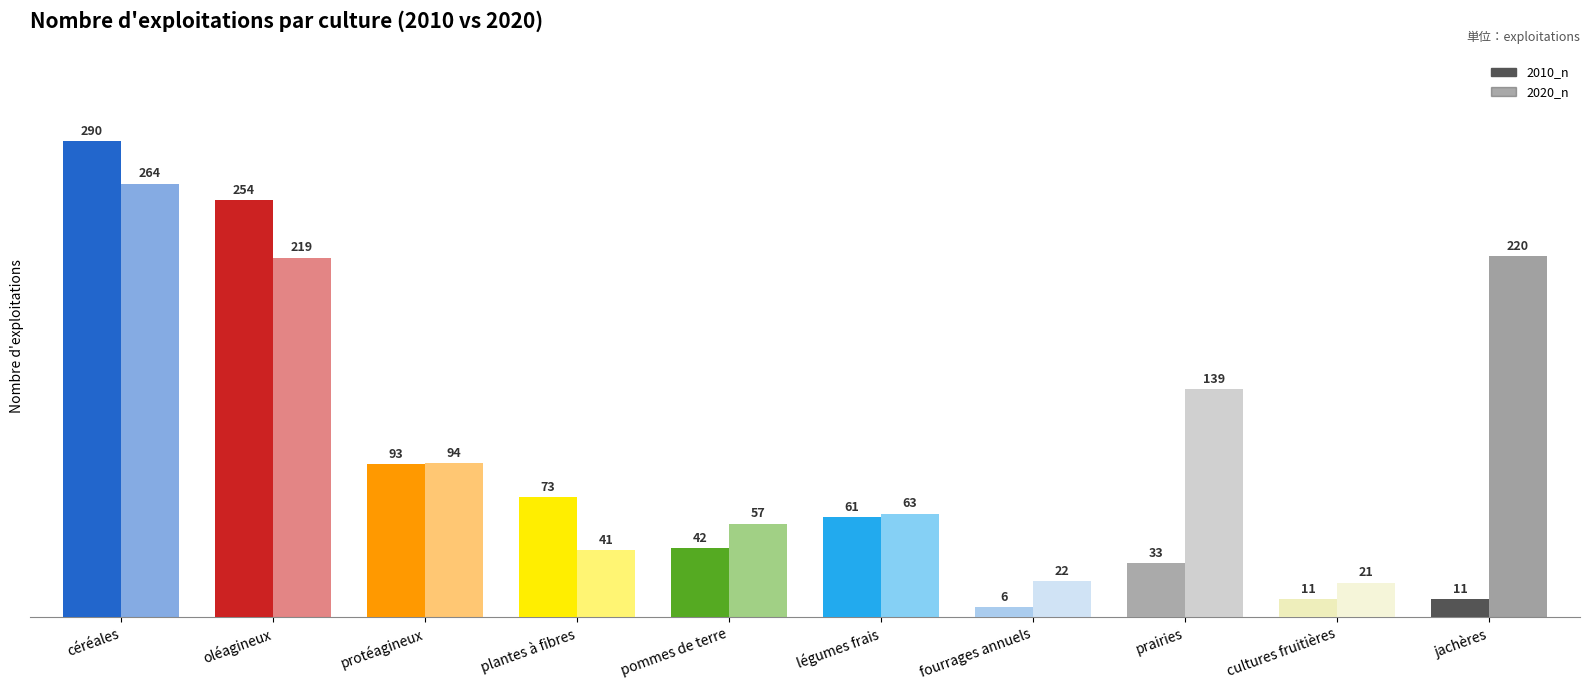

What is the minimum value for 2020_n?

21